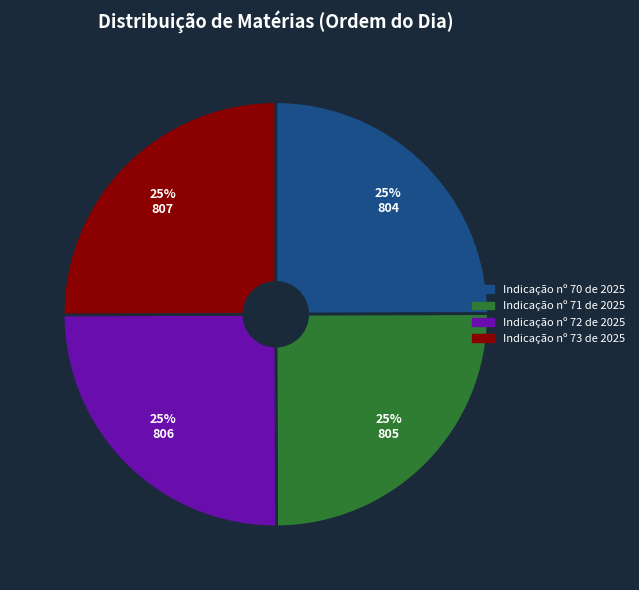

Does any single category account for the majority?

No